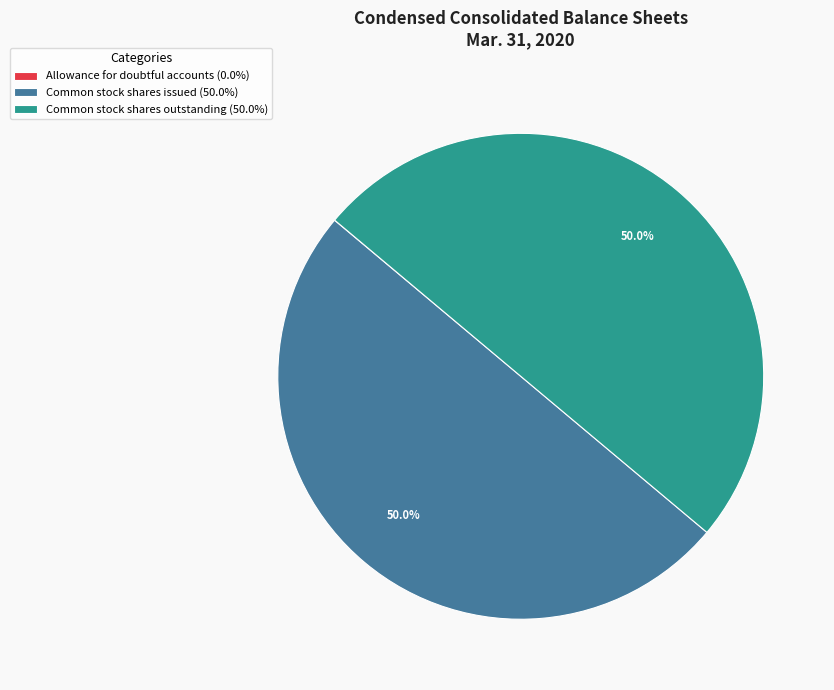

What is the ratio of the value at Common stock shares outstanding (50.0%) to the value at Common stock shares issued (50.0%)?

1.0